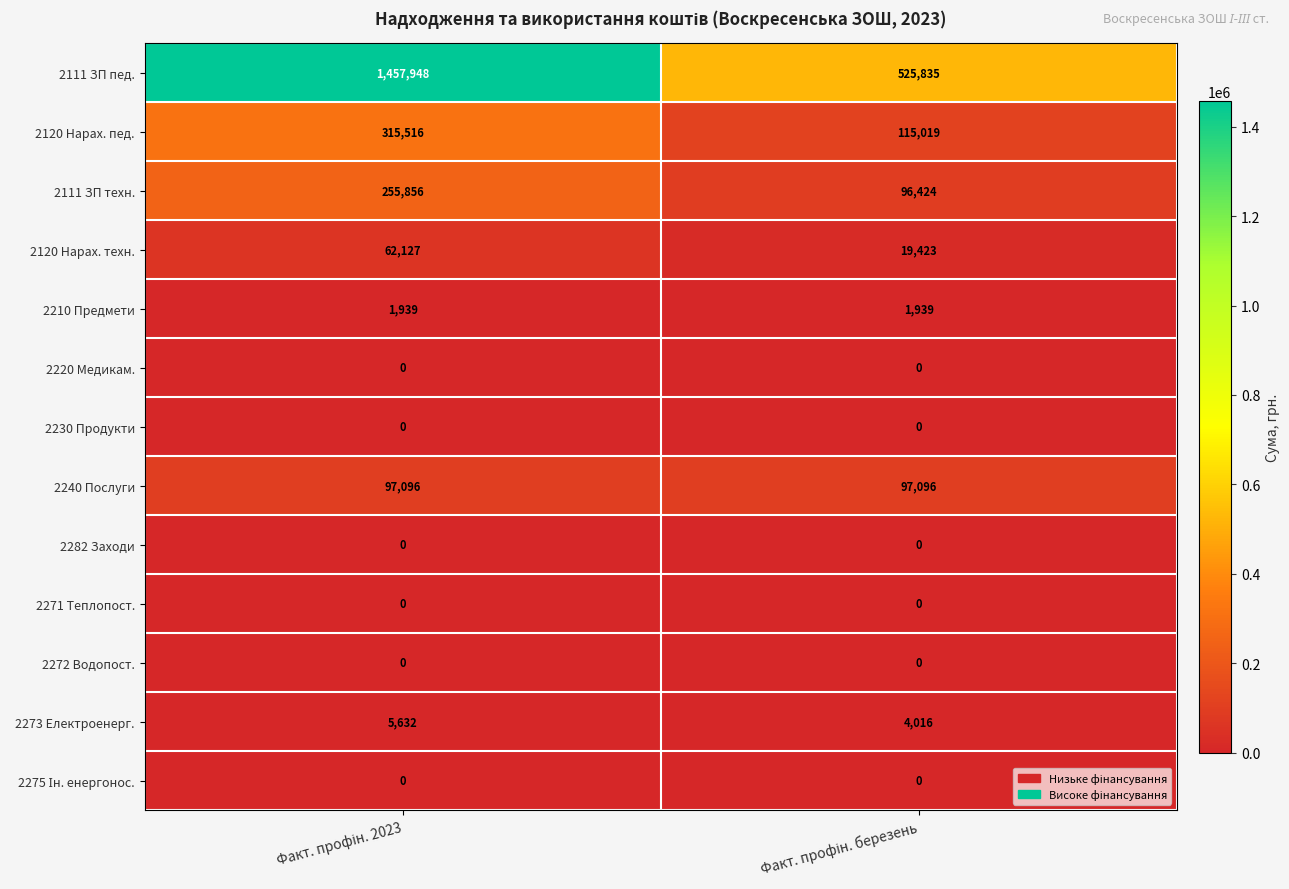

Which series has the widest spread of values?

2111 ЗП пед.